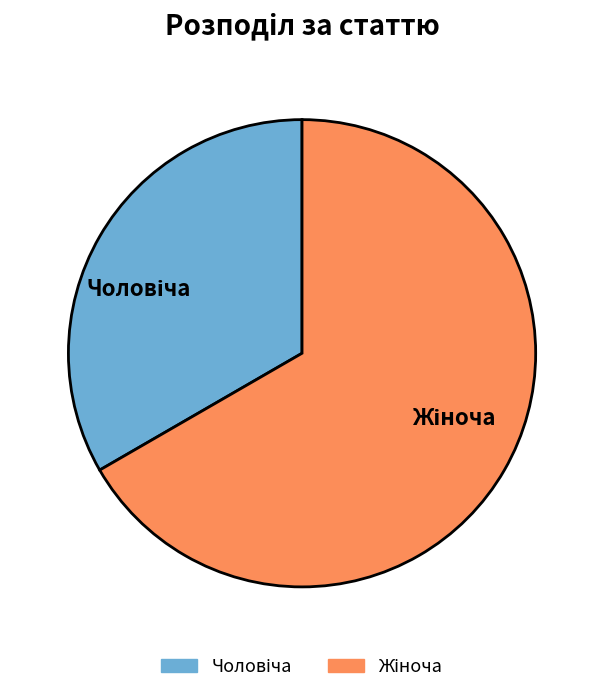

Count the number of slices in the pie.

2